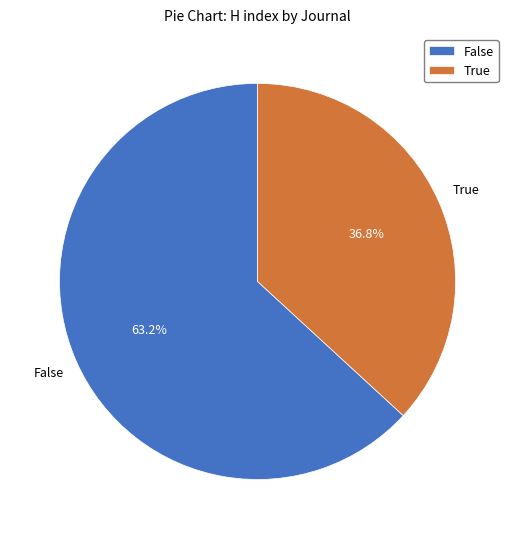

Which category has the biggest portion of the pie?

False